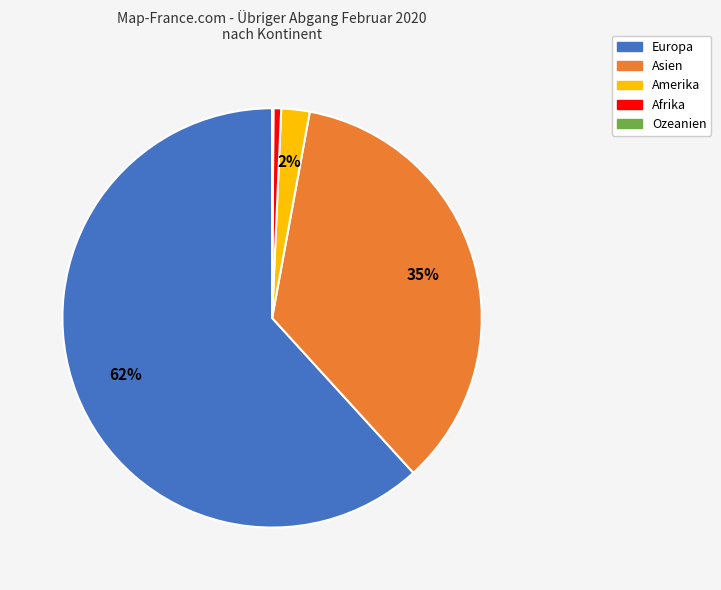

To the nearest percent, what is the difference between the largest and smallest slice percentages?

62%